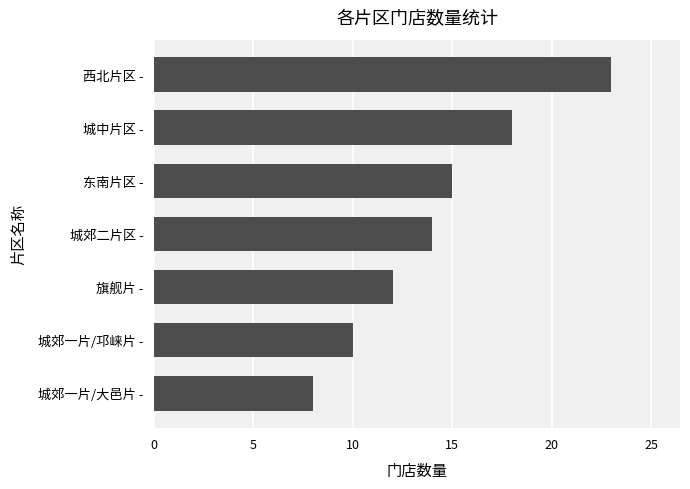

What is the average value?

14